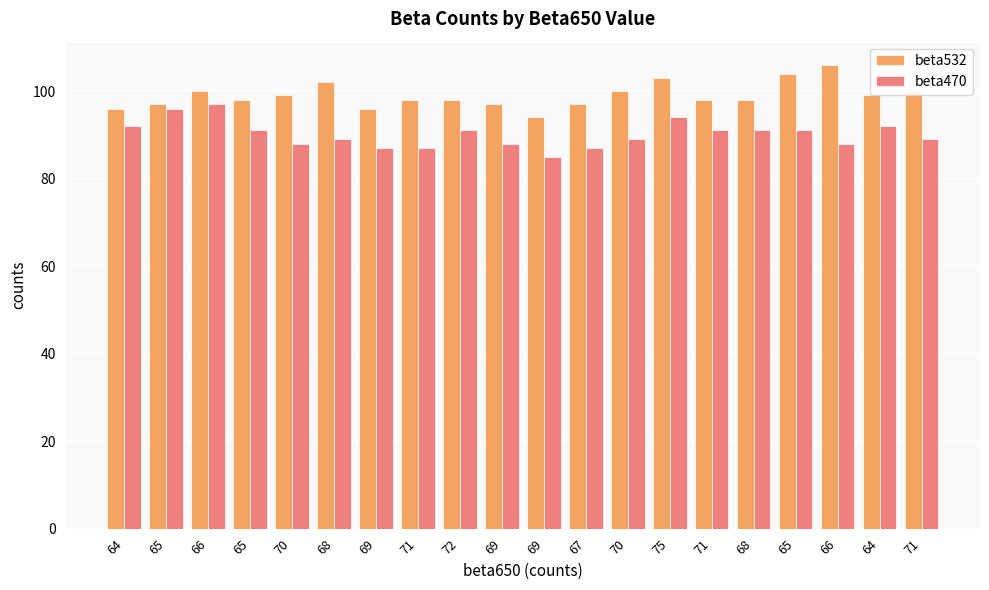

What are all the series names shown in the legend?

beta532, beta470